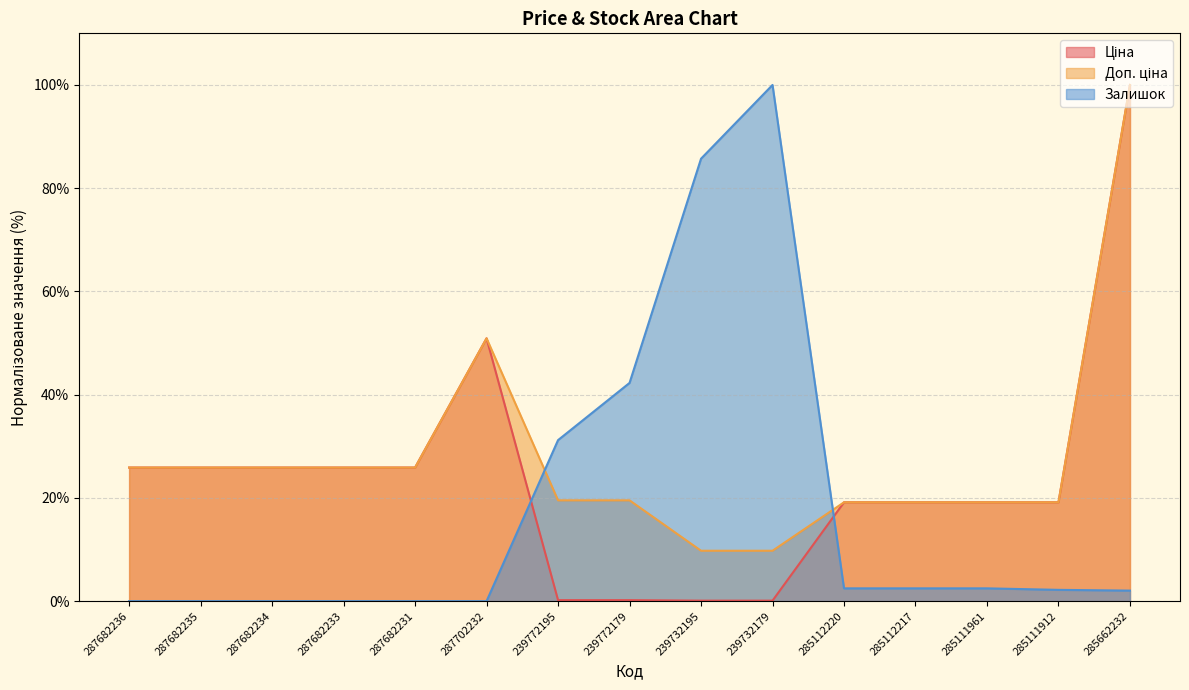

Where is the first local maximum for Залишок?

239732179